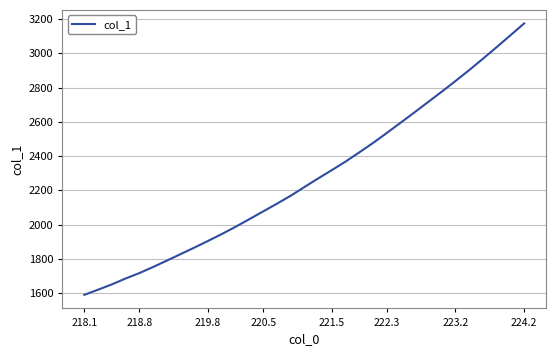

What is the difference between the maximum and minimum values?

1584.3